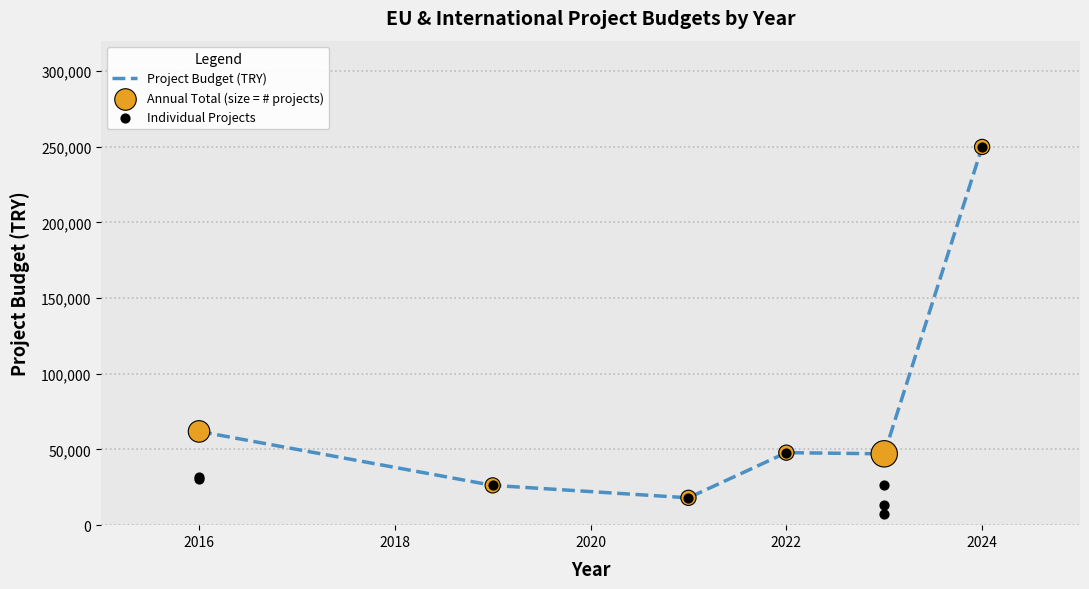

What is the change in value from 2019 to 2022?

+21613.0